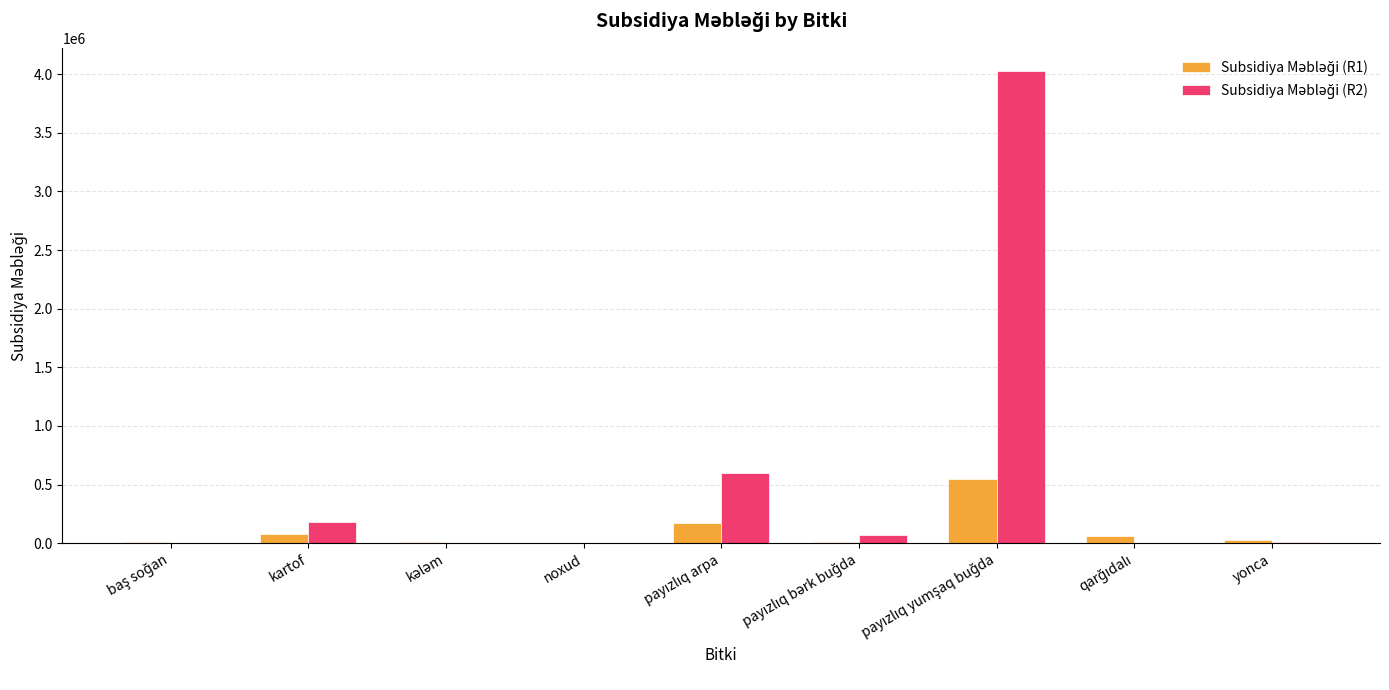

What is the maximum value shown in the chart?

4023710.4